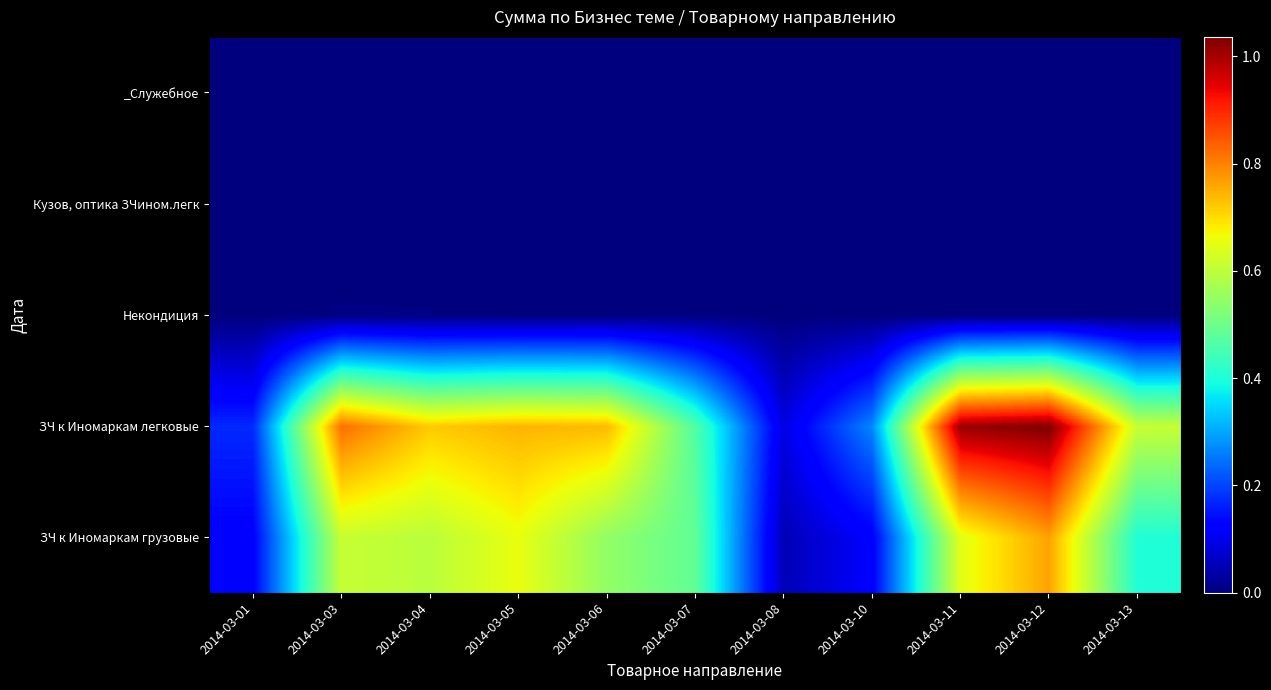

Which label corresponds to the smallest value in the chart?

2014-03-01